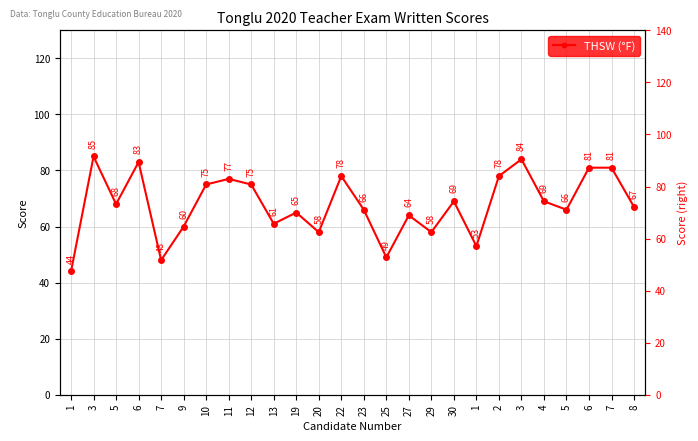

True or false: the data shows 111 at 10.

False